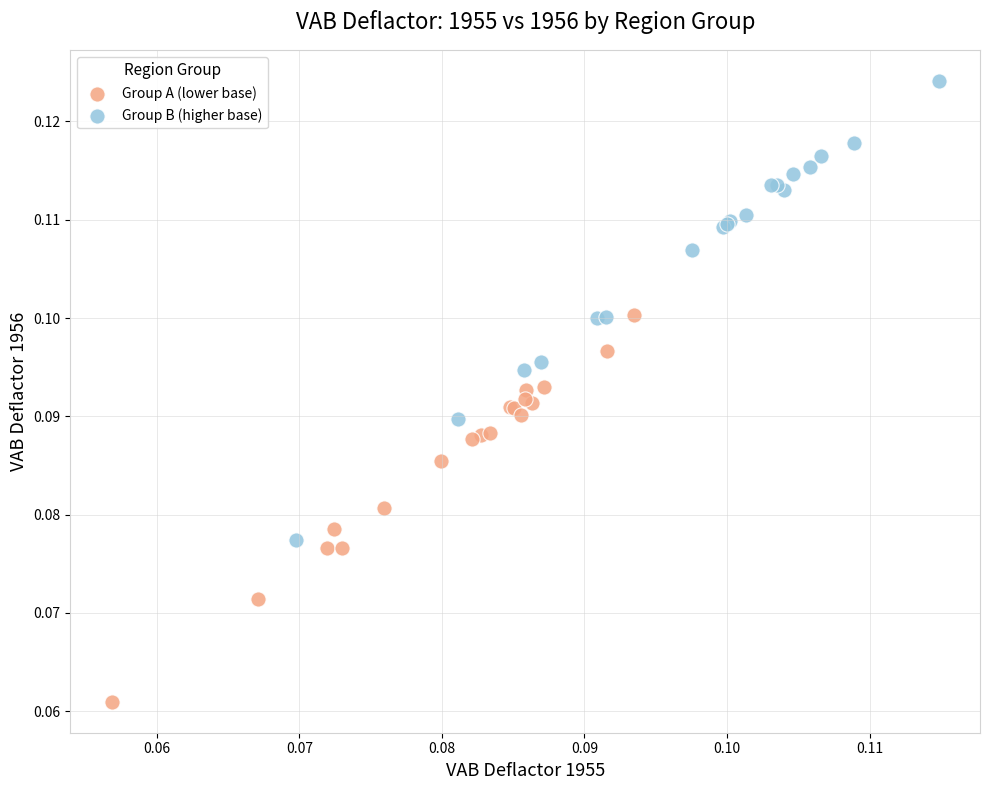

Which series reaches the minimum Y coordinate?

Group A (lower base)